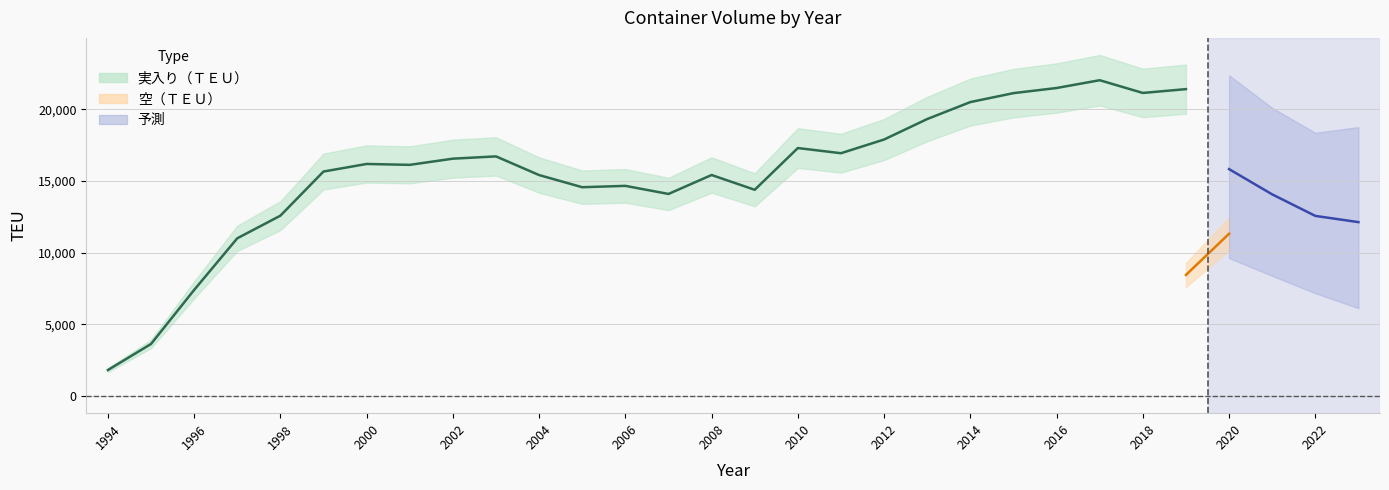

Is this an area chart (filled region under the line)?

No